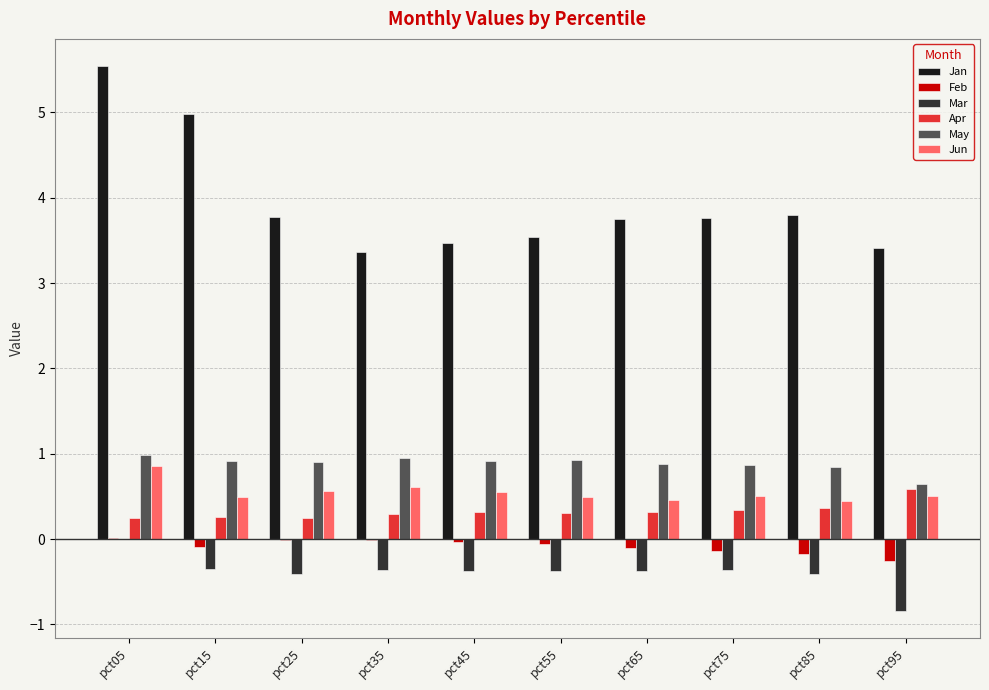

What is the sum of all Jun values?

5.5